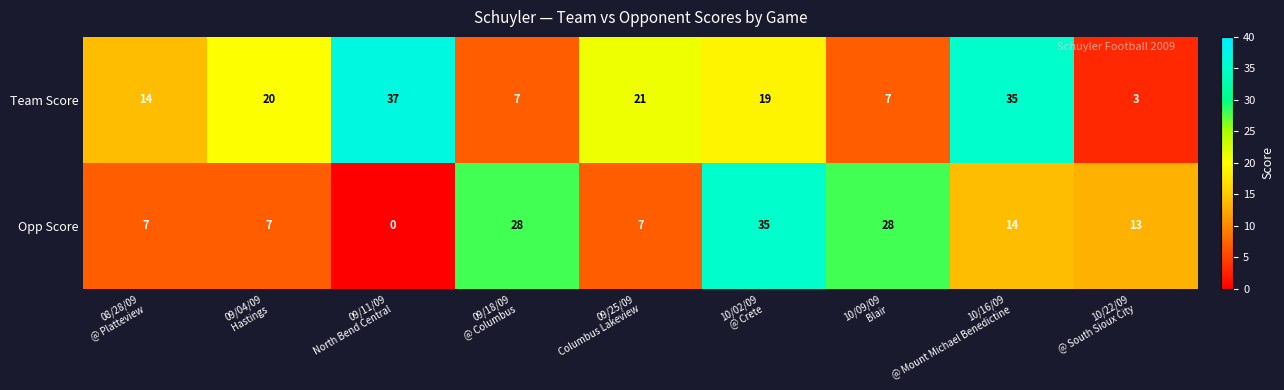

Reading left to right, what are all the values shown in this chart?

Team Score: 14	20	37	7	21	19	7	35	3
Opp Score: 7	7	0	28	7	35	28	14	13